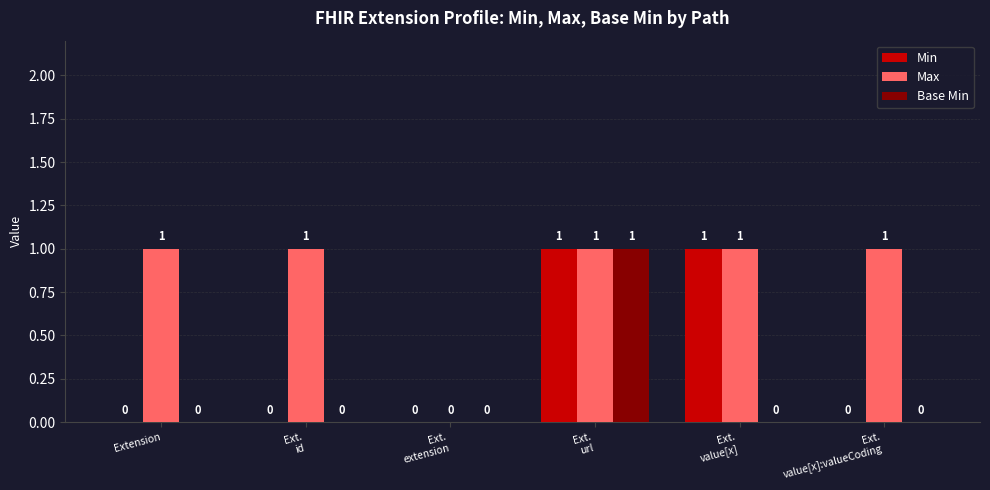

The value of Base Min at Ext.
id is 0. True or false?

True